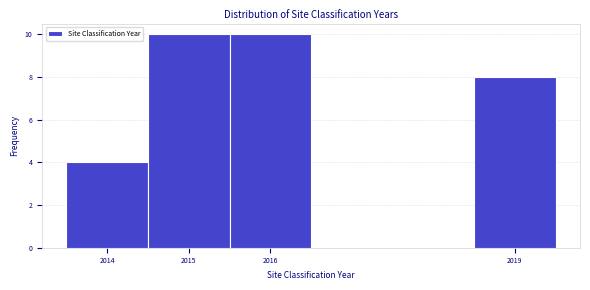

Reading left to right, list every bar in this chart as the range it spans on the x-axis followed by its height. The values are not printed on the chart, so give them approximately, as read against the axis.

2013.5 to 2014.5: 4
2014.5 to 2015.5: 10
2015.5 to 2016.5: 10
2016.5 to 2017.5: 0
2017.5 to 2018.5: 0
2018.5 to 2019.5: 8